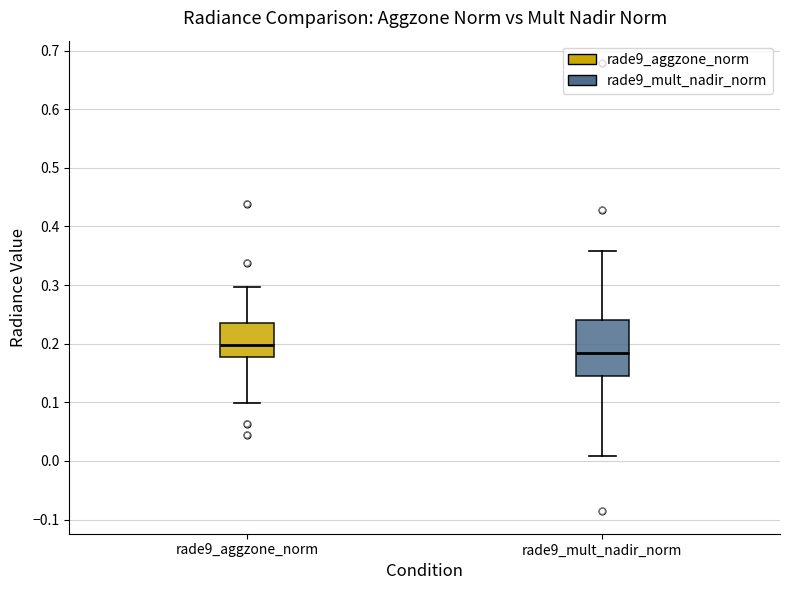

Which box is the tallest, from its lower edge to its upper edge?

rade9_mult_nadir_norm